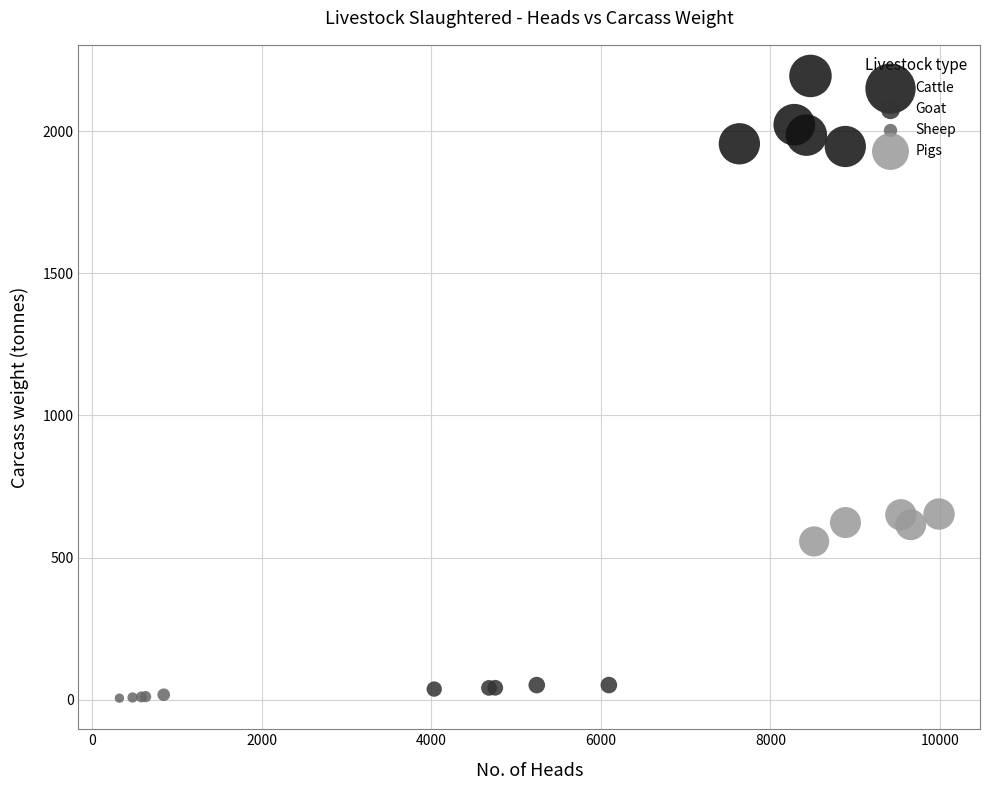

Which series has the largest Y range (max minus min)?

Cattle